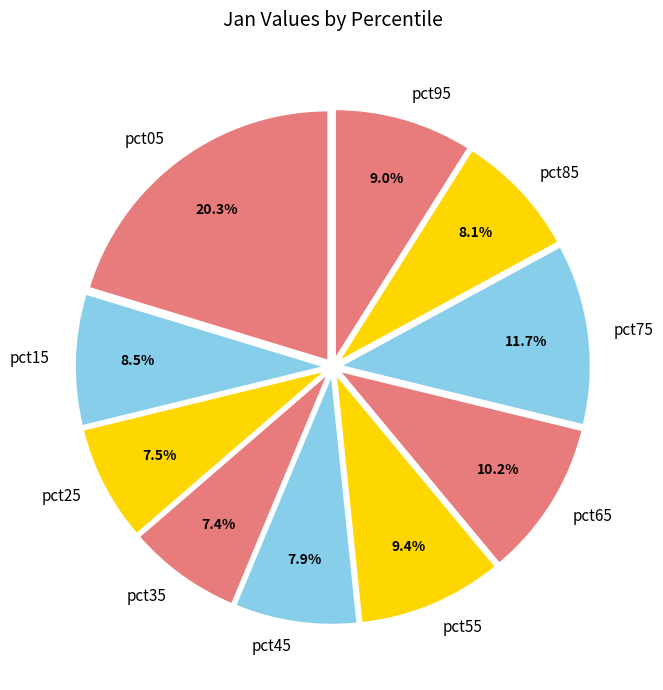

Which category has the biggest portion of the pie?

pct05